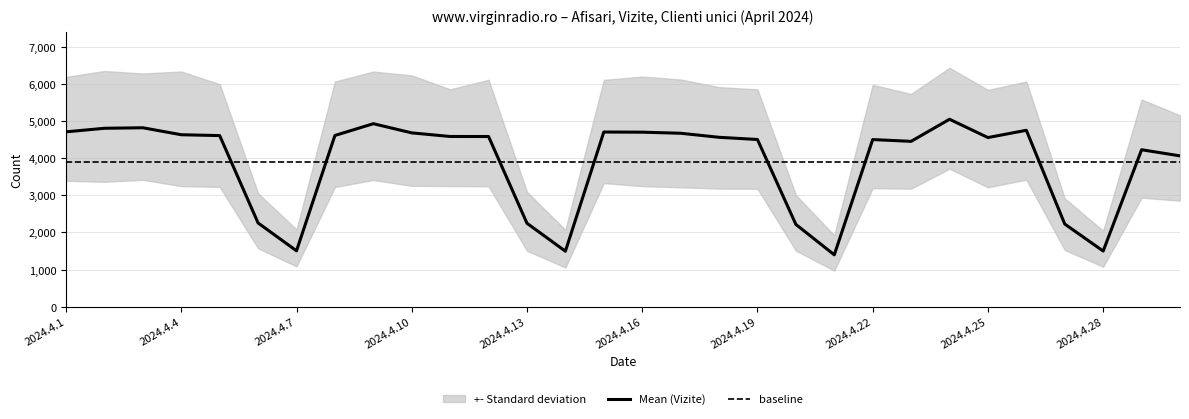

At which label is Afisari closest to 4178?

2024.4.30